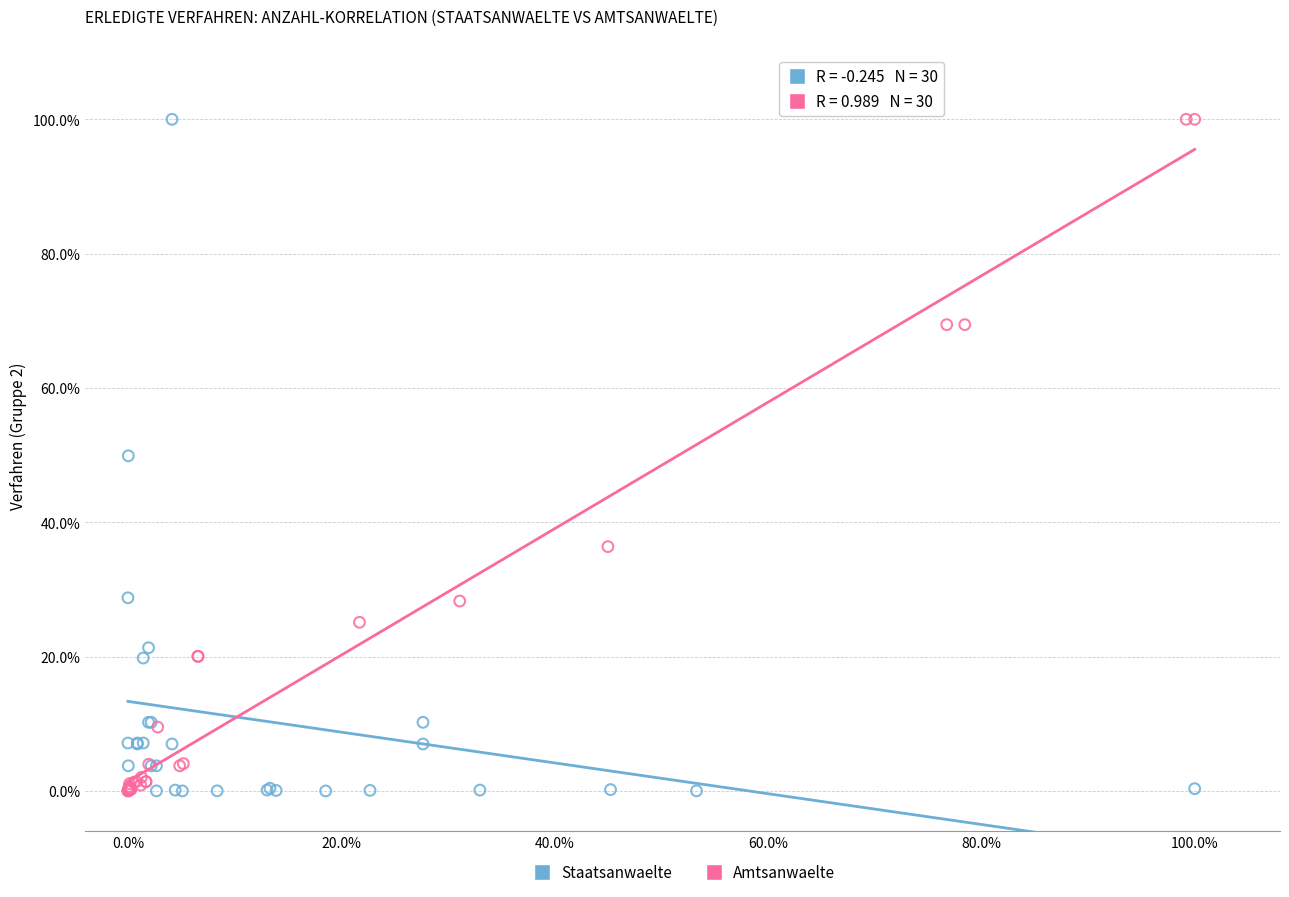

What are all the series names shown in the legend?

Staatsanwaelte, Amtsanwaelte